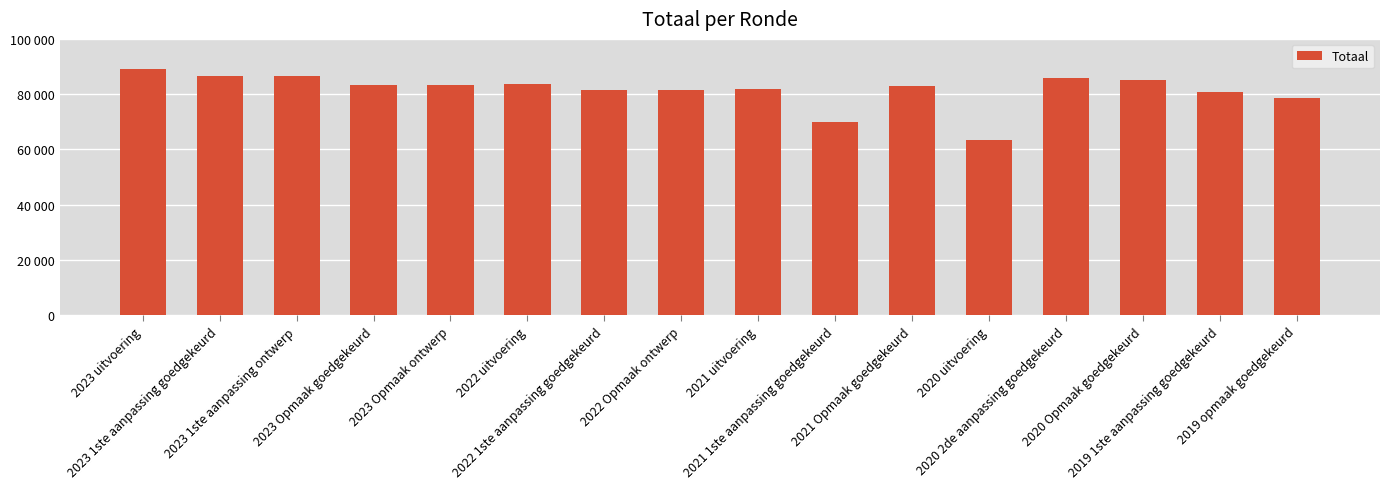

The value at 2023 1ste aanpassing ontwerp is 86556. True or false?

True